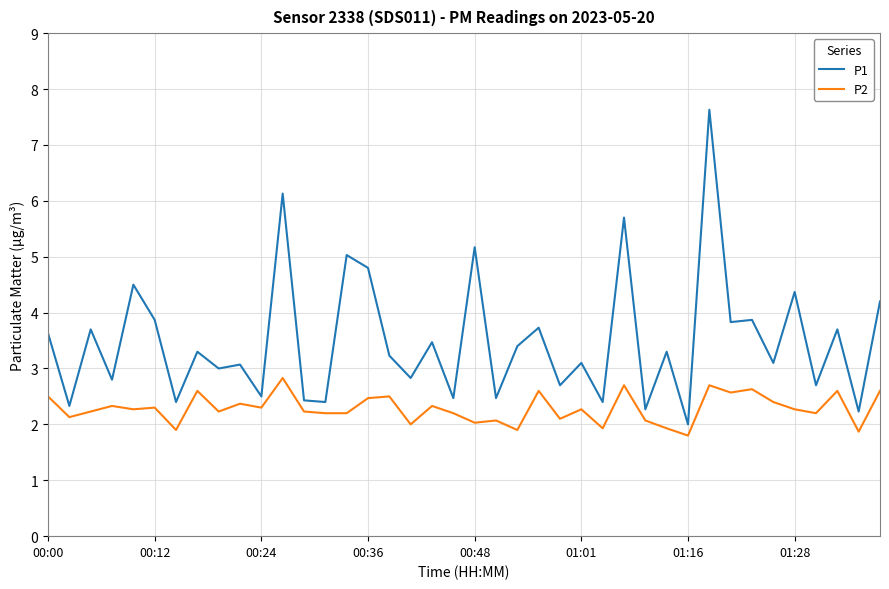

Reading left to right, transcribe all the data shown in this chart.

P1: 3.6	2.3	3.7	2.8	4.5	3.9	2.4	3.3	3.0	3.1	2.5	6.1	2.4	2.4	5.0	4.8	3.2	2.8	3.5	2.5	5.2	2.5	3.4	3.7	2.7	3.1	2.4	5.7	2.3	3.3	2.0	7.6	3.8	3.9	3.1	4.4	2.7	3.7	2.2	4.2
P2: 2.5	2.1	2.2	2.3	2.3	2.3	1.9	2.6	2.2	2.4	2.3	2.8	2.2	2.2	2.2	2.5	2.5	2.0	2.3	2.2	2.0	2.1	1.9	2.6	2.1	2.3	1.9	2.7	2.1	1.9	1.8	2.7	2.6	2.6	2.4	2.3	2.2	2.6	1.9	2.6